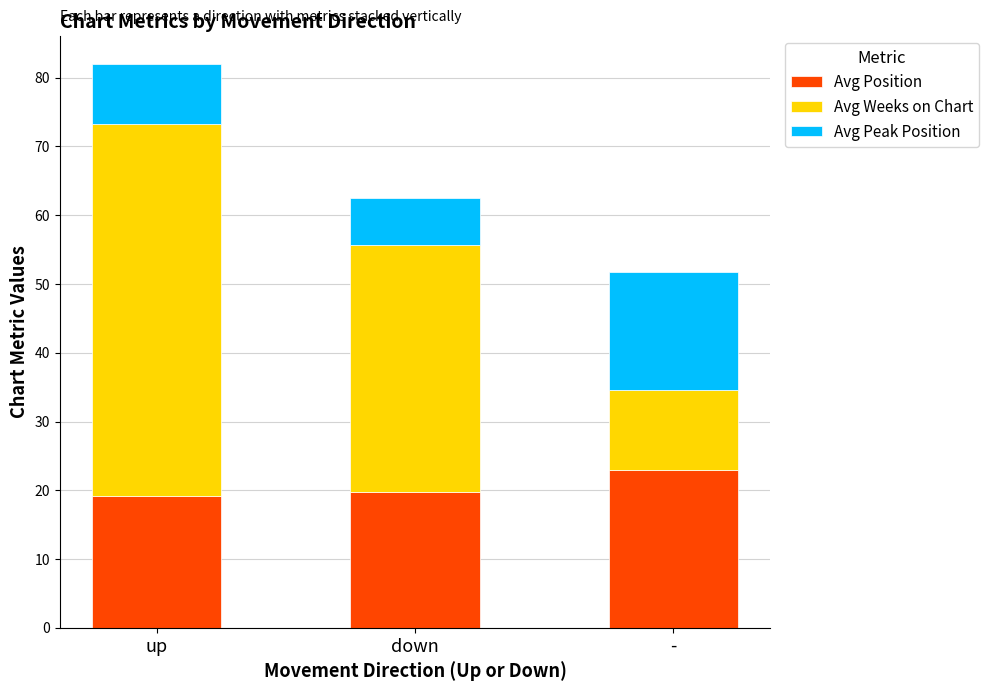

Read the Avg Position value at -.

23.0